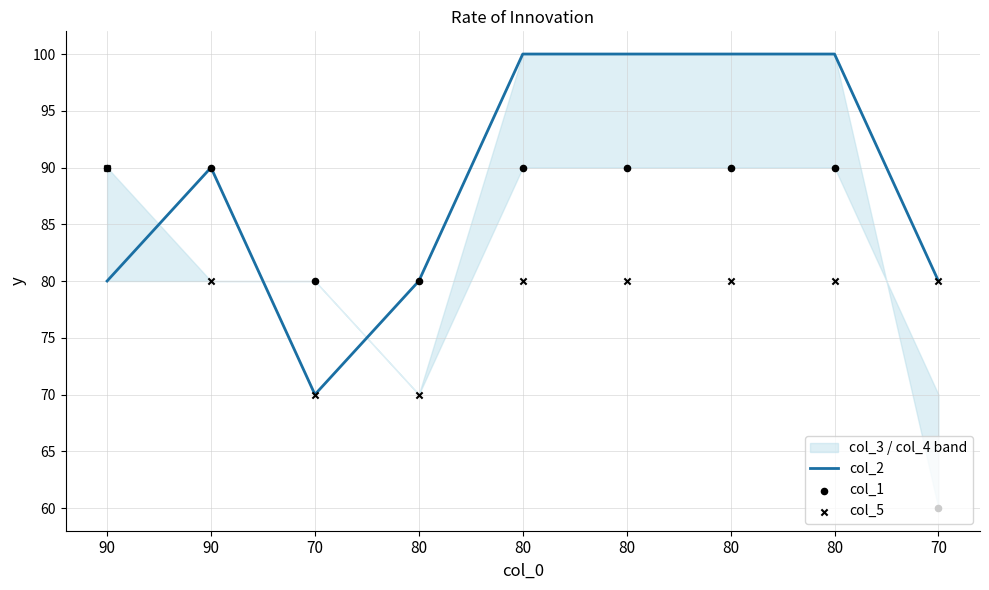

Is the value of col_1 at 70 greater than the value of col_5 at 70?

Yes